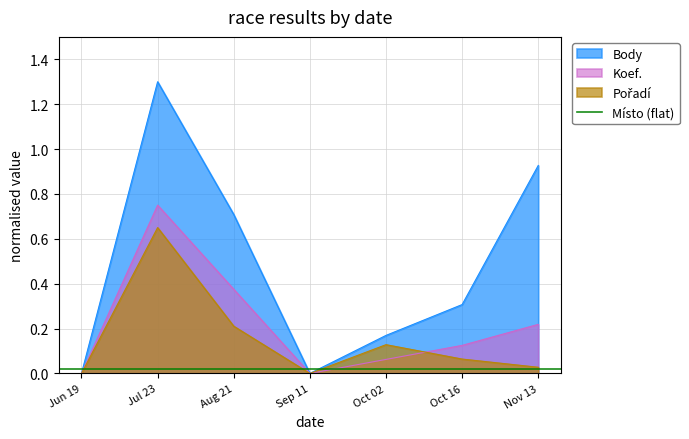

Is the value of Koef. at Oct 16 greater than the value of Body at Oct 02?

No